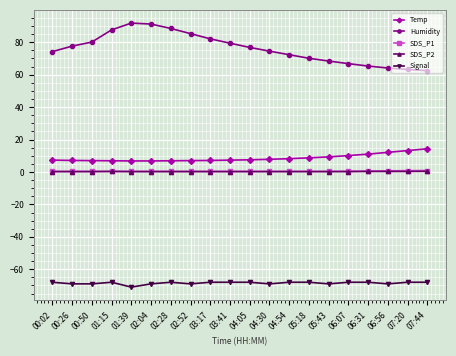

What is the average value of the Humidity series?

76.1